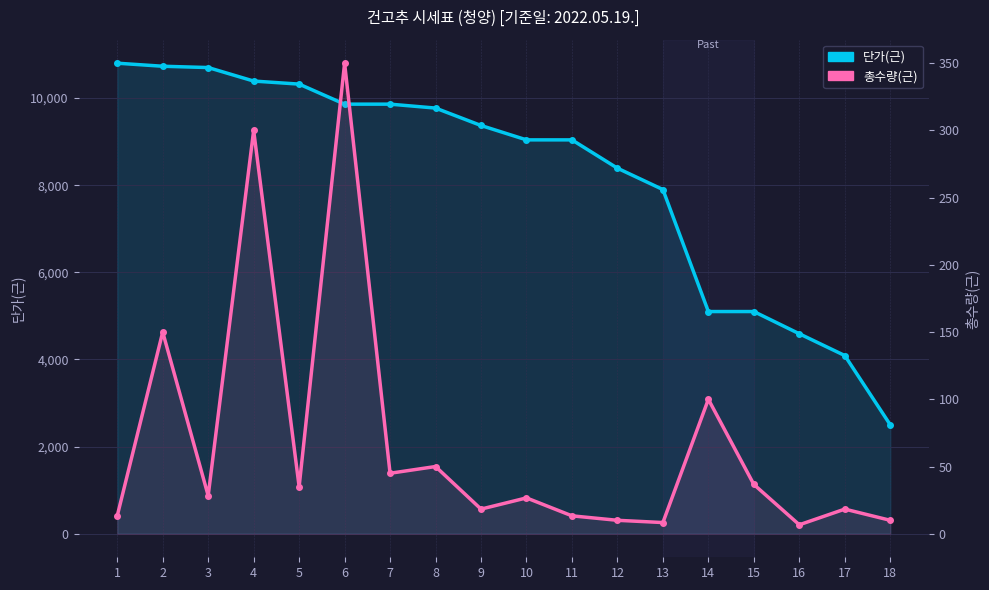

The 총수량(근) series shows 26.7 at 10. True or false?

True